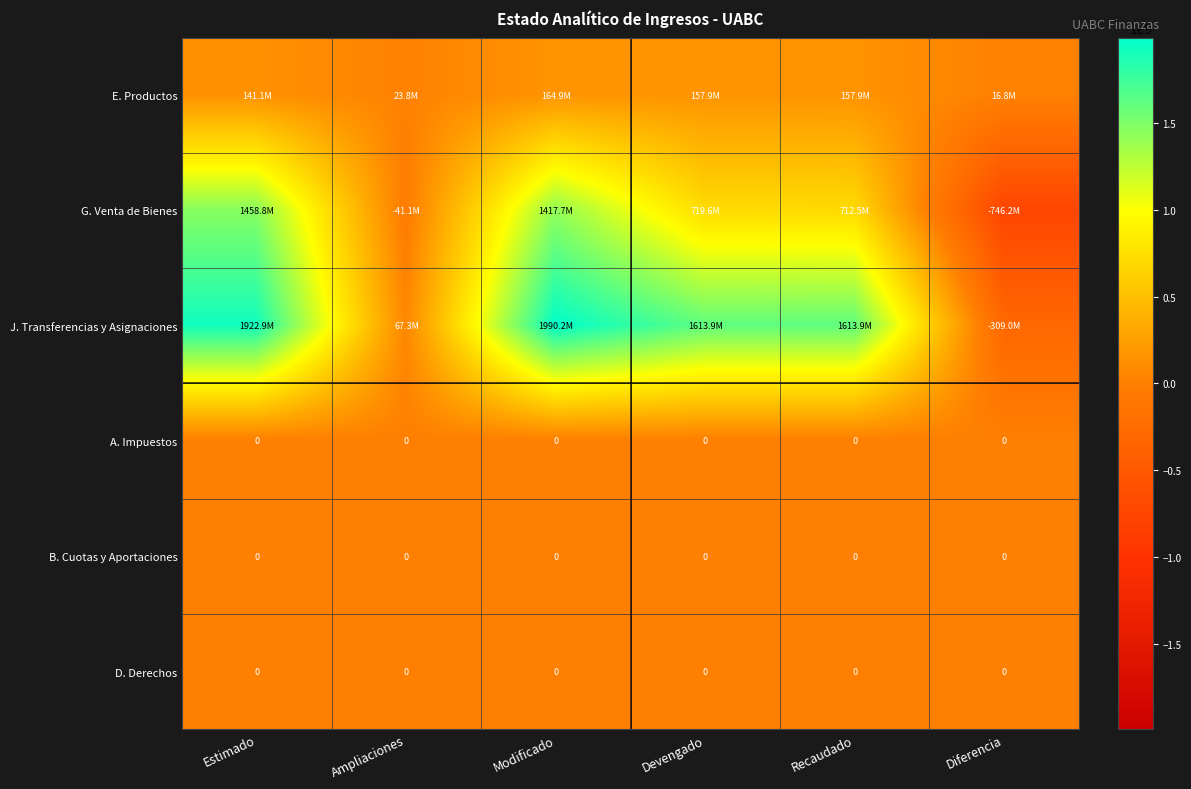

The value of A. Impuestos at Estimado is 0. True or false?

True